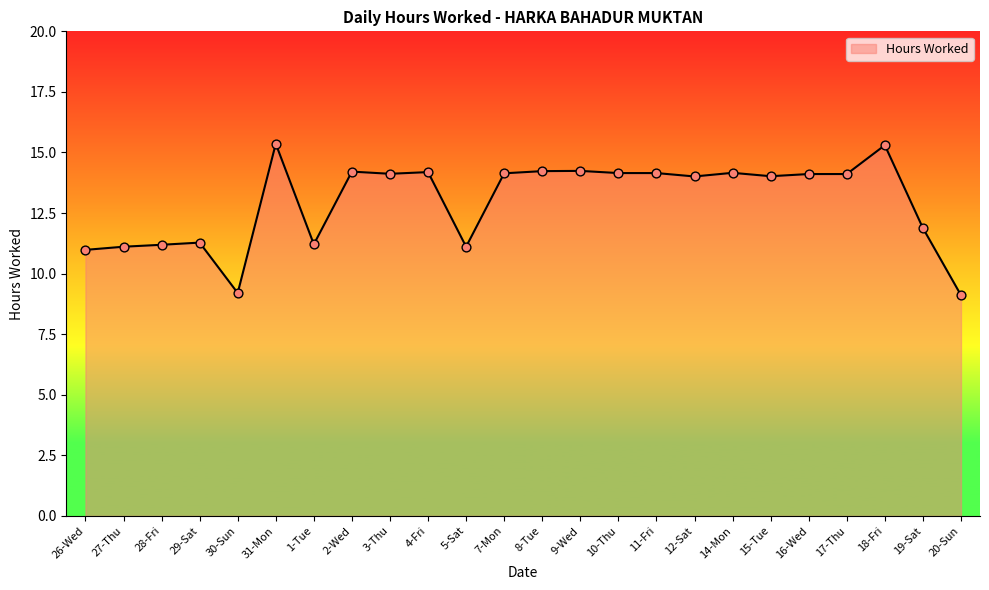

Approximately how many times larger is the value at 1-Tue compared to 30-Sun?

1.2